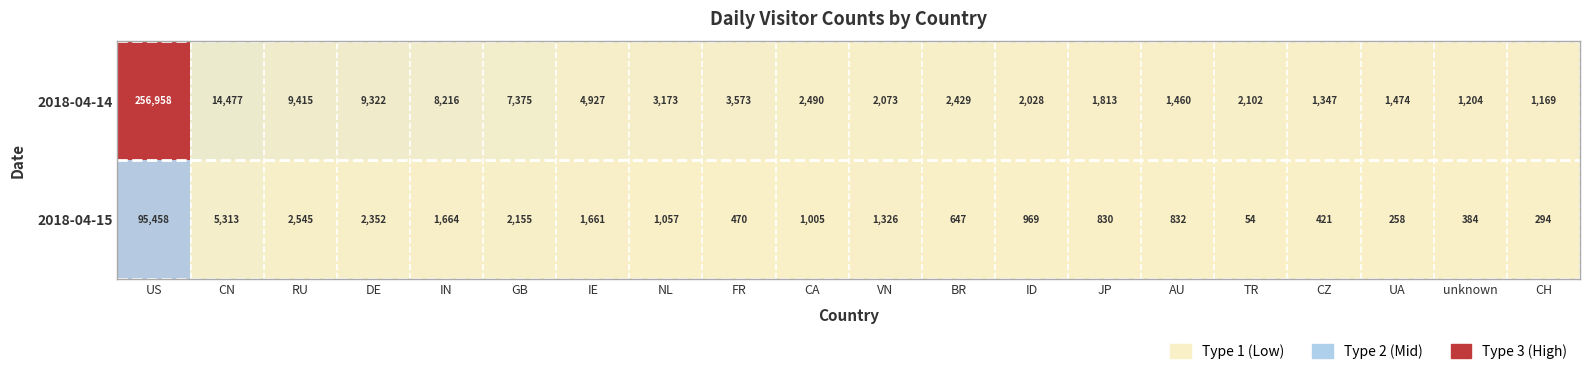

Which series changed the most between DE and CH?

2018-04-14